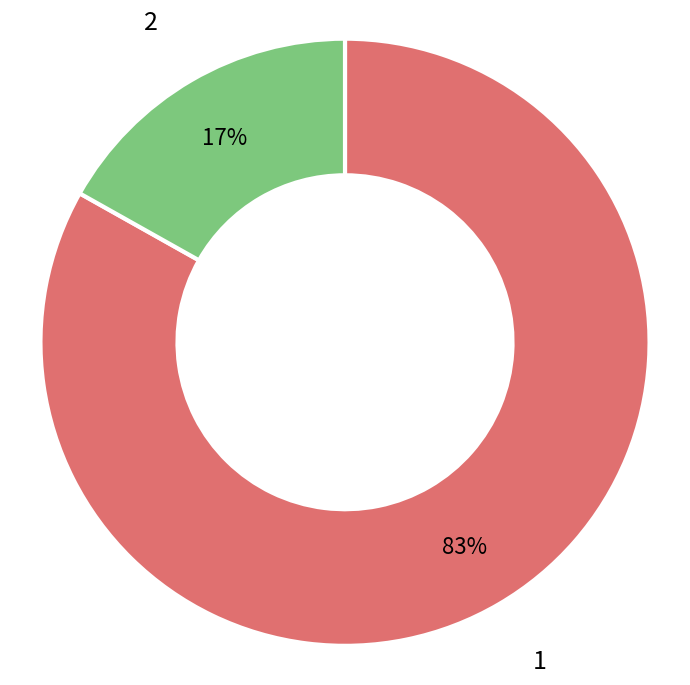

To the nearest percent, what is the combined percentage of 2 and 1?

100%